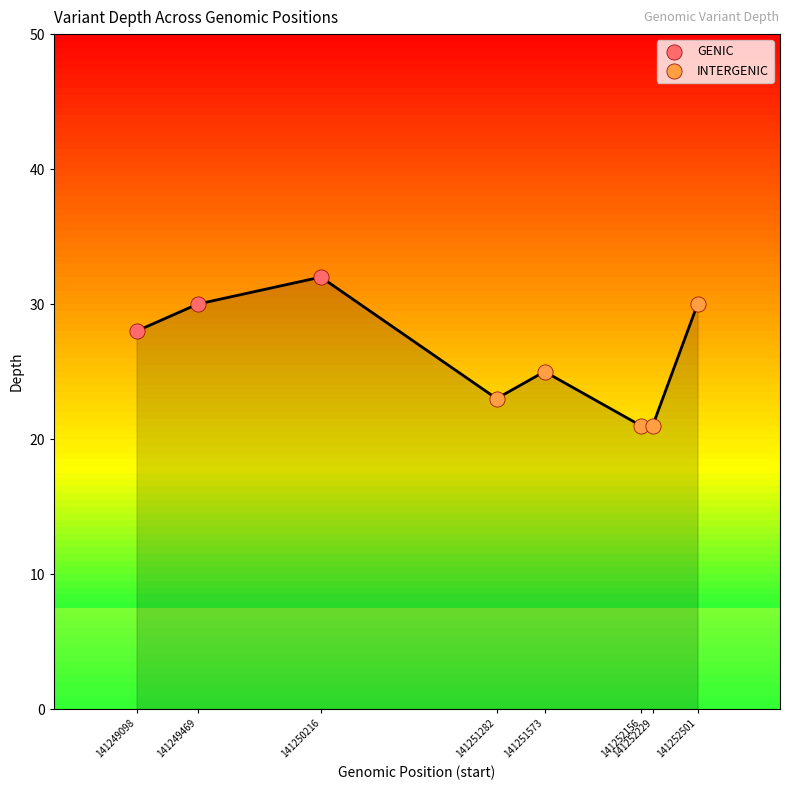

Between 141250216 and 141252156, which is larger?

141250216